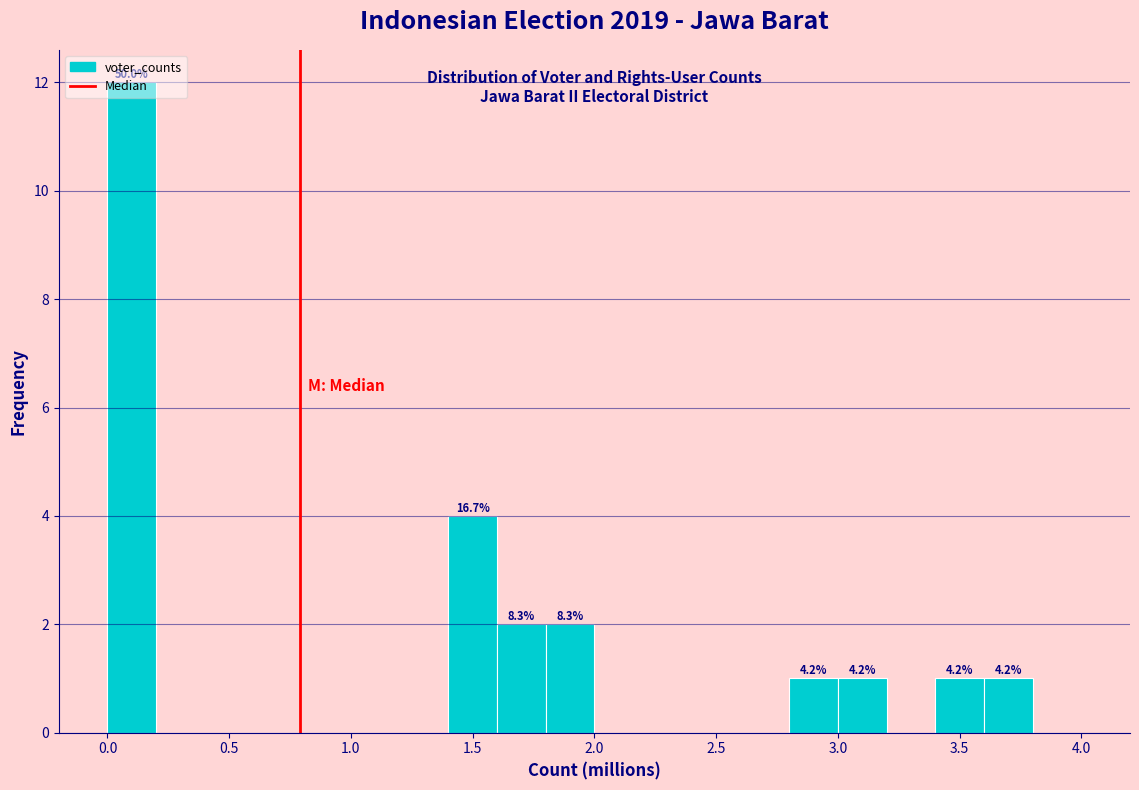

Which range on the x-axis has the tallest bar?

0.0 to 0.2